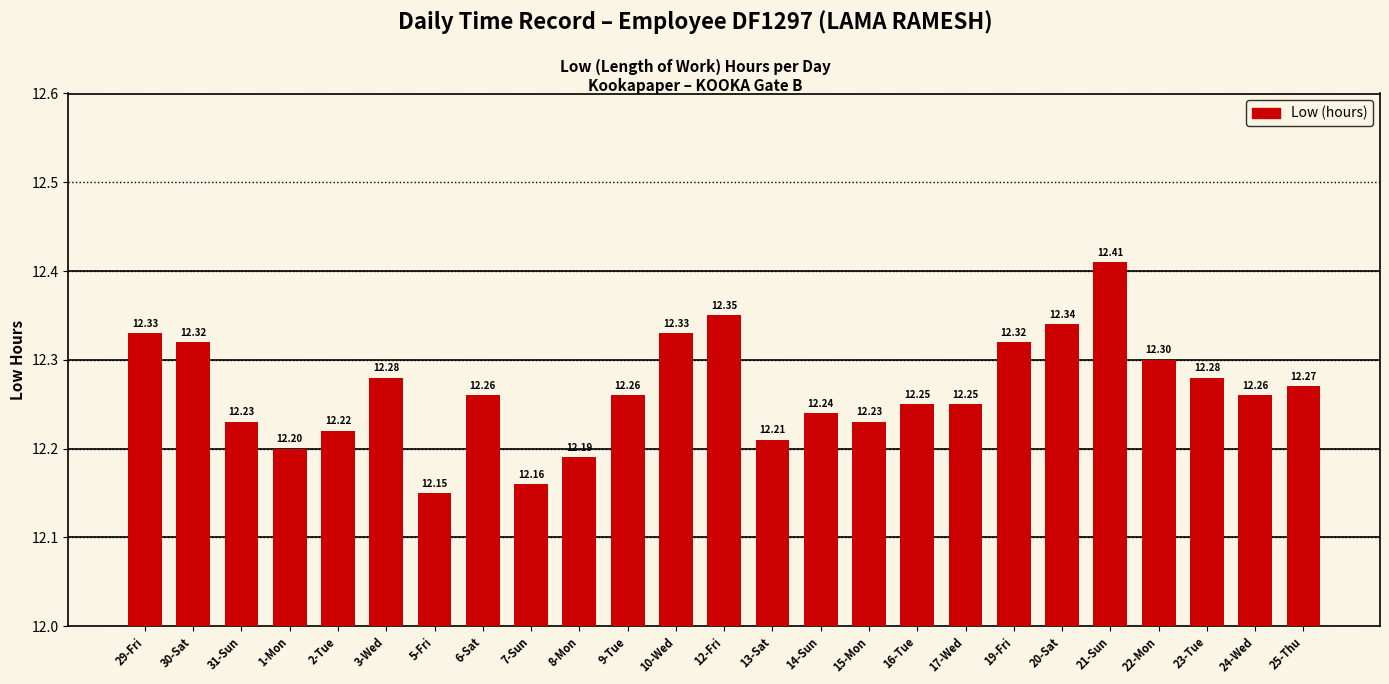

What is the maximum value shown in the chart?

12.4